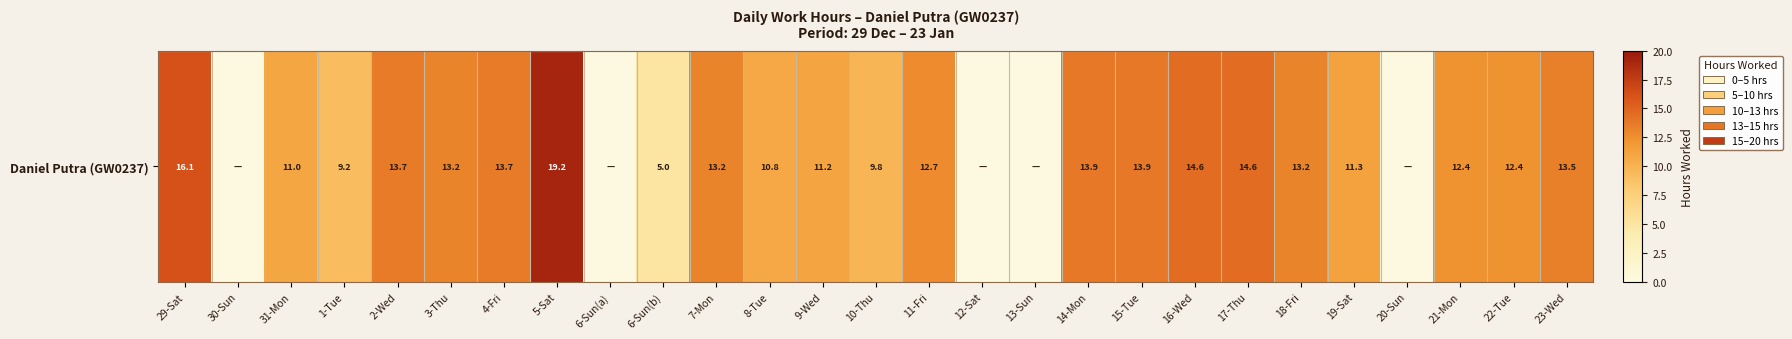

Count the number of data series in this chart.

1